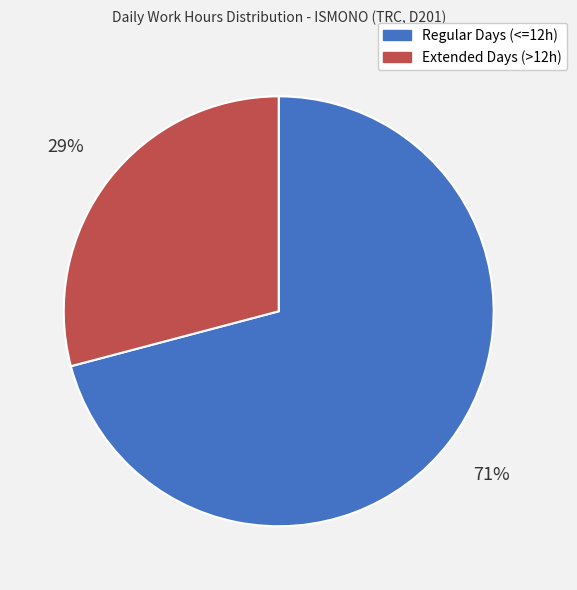

Is there a majority slice in this chart?

Yes